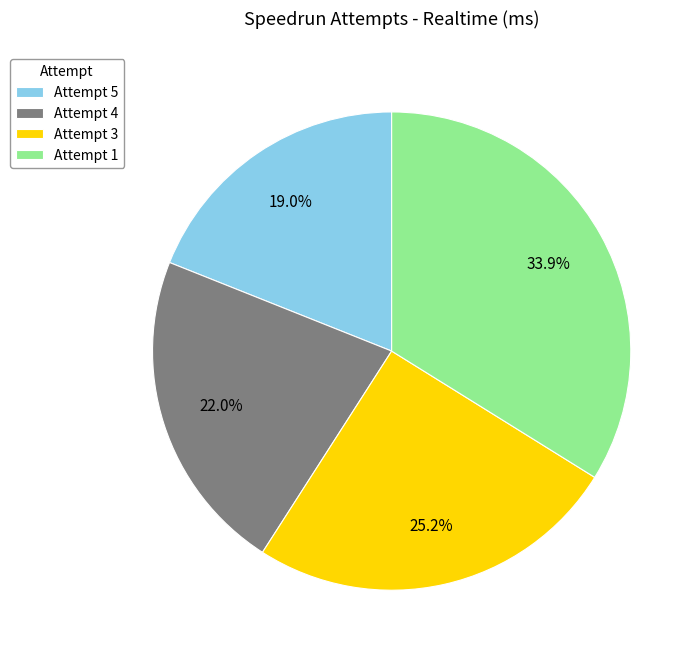

What percentage is the Attempt 4 slice, to the nearest percent?

22%